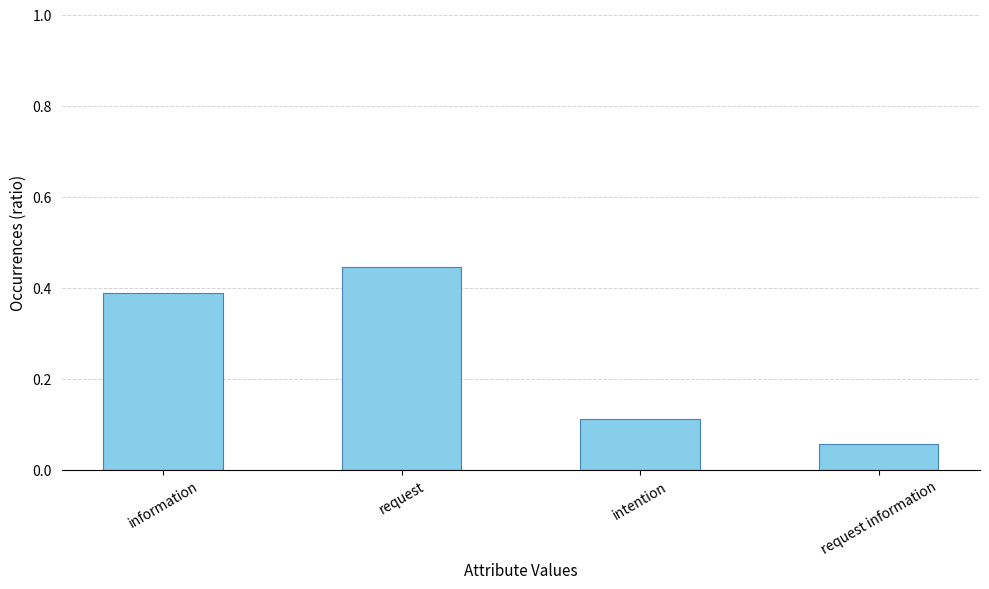

How many bars are there in total?

4